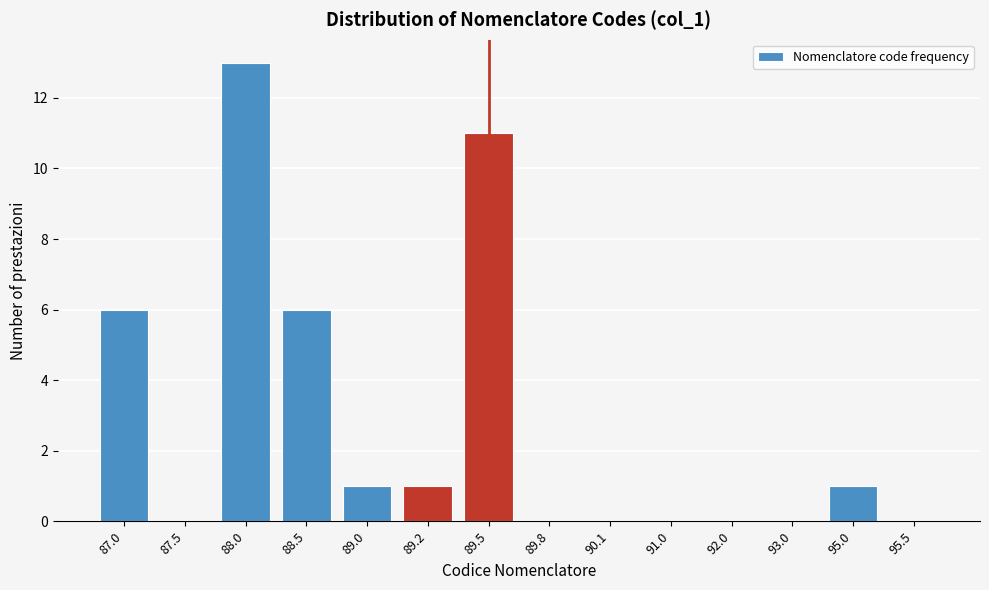

Reading left to right, what are all the values shown in this chart?

87.0=6	87.5=0	88.0=13	88.5=6	89.0=1	89.2=1	89.5=11	89.8=0	90.1=0	91.0=0	92.0=0	93.0=0	95.0=1	95.5=0